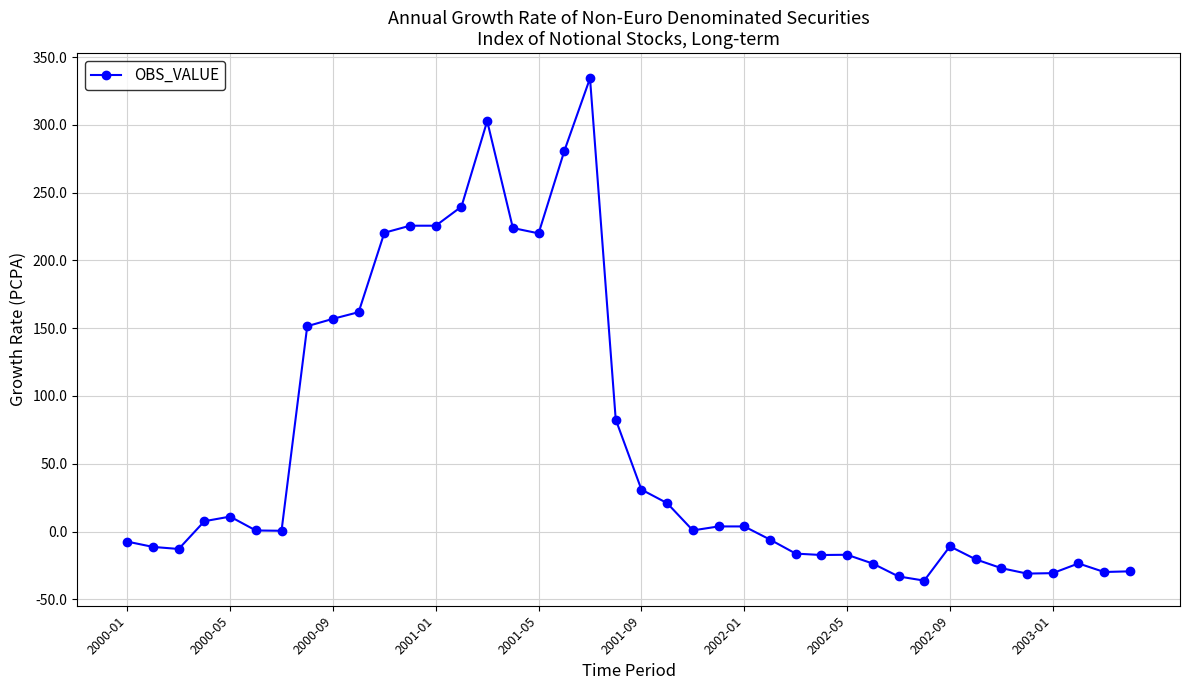

What is the value of the 36th point from the left?

-31.0